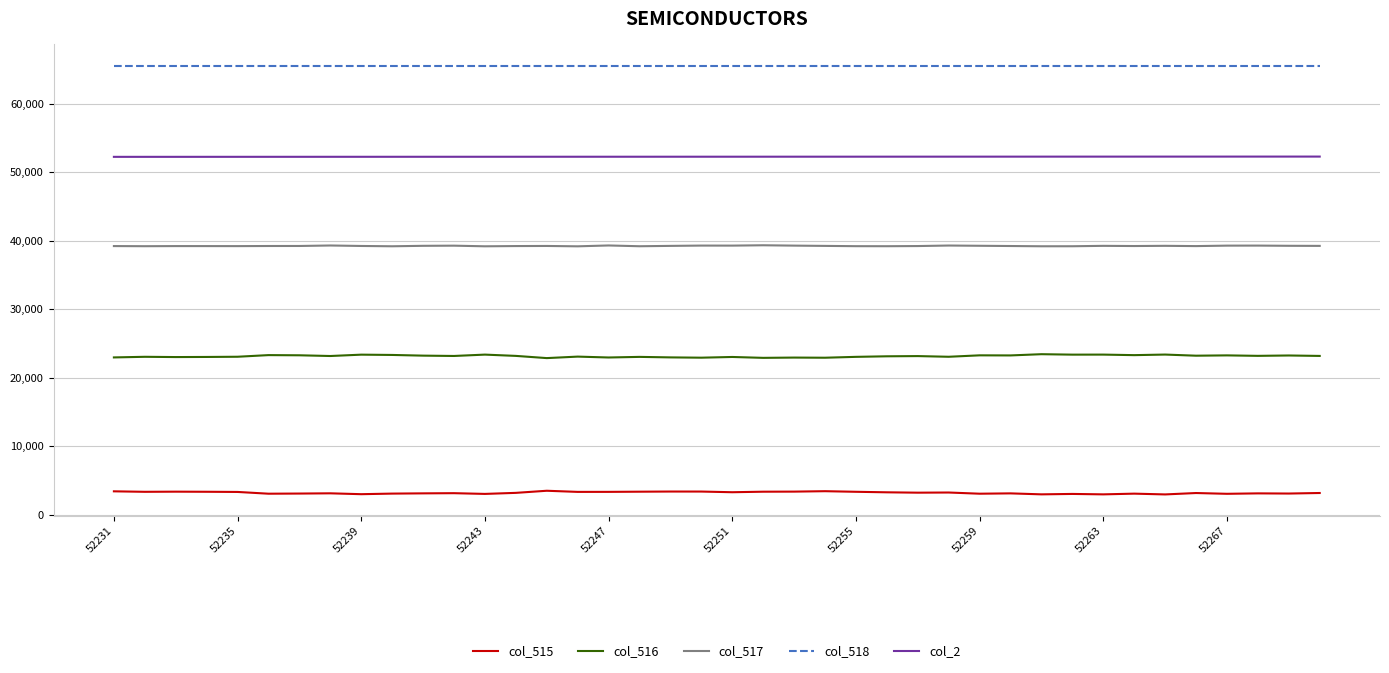

List the series in order of their peak value, lowest first.

col_515, col_516, col_517, col_2, col_518